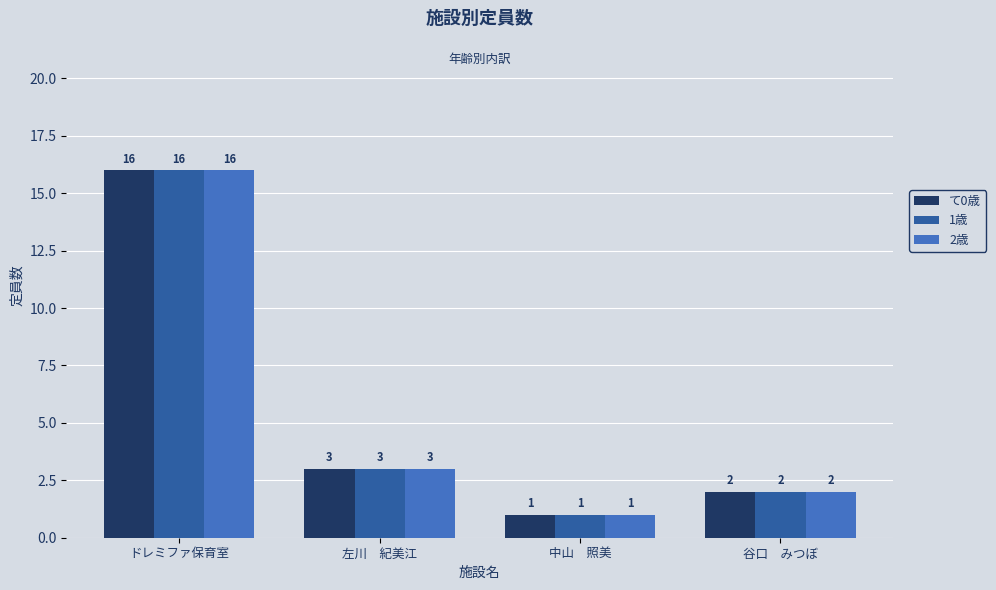

What is the sum of all 1歳 values?

22